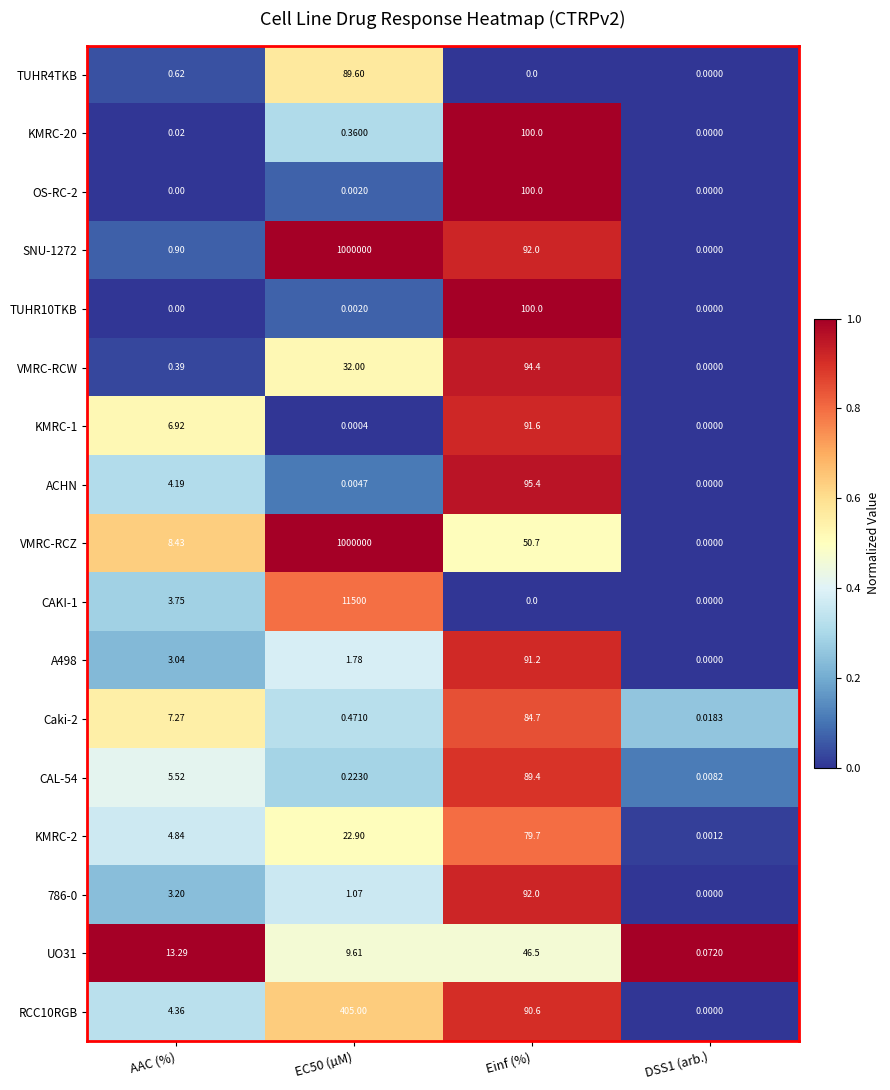

How many categories are shown in the chart?

4